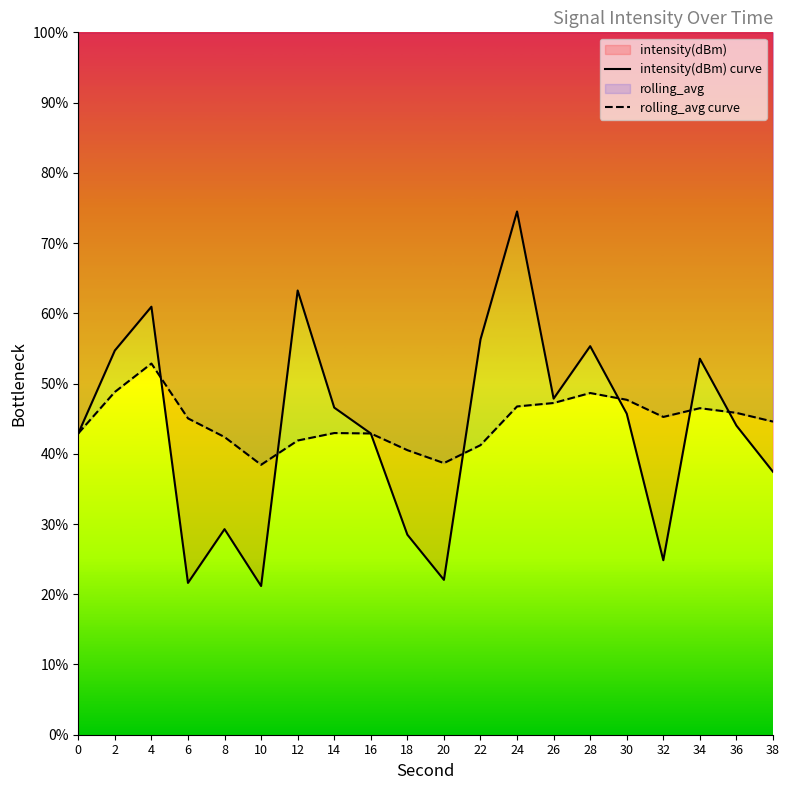

Which category has the lowest value in the rolling_avg curve series?

10